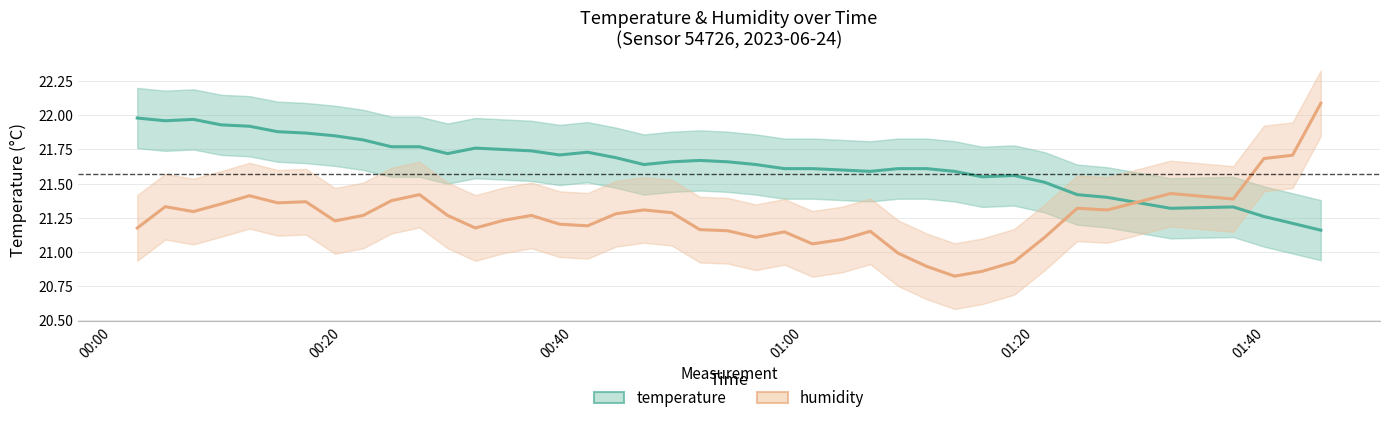

What are all the series names shown in the legend?

temperature, humidity